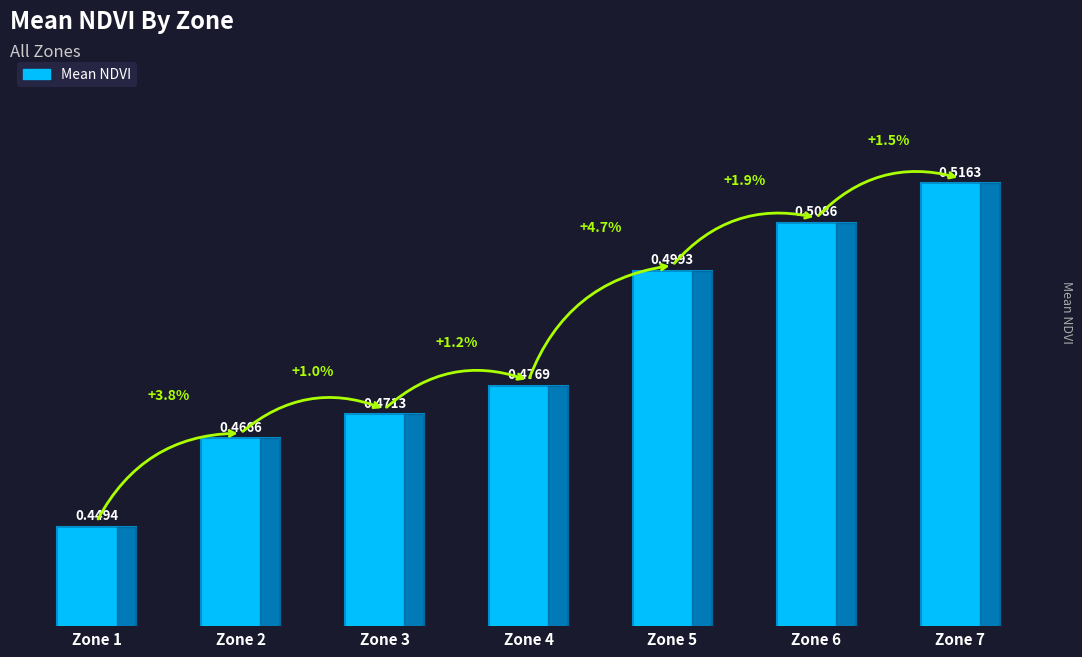

What is the sum of all values?

3.4